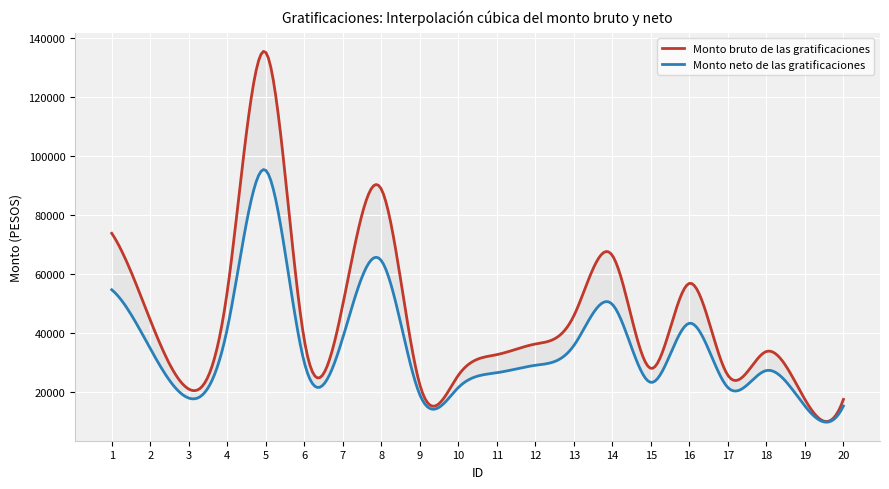

What is the difference between the maximum and second lowest values in the Monto bruto de las gratificaciones series?

117599.8